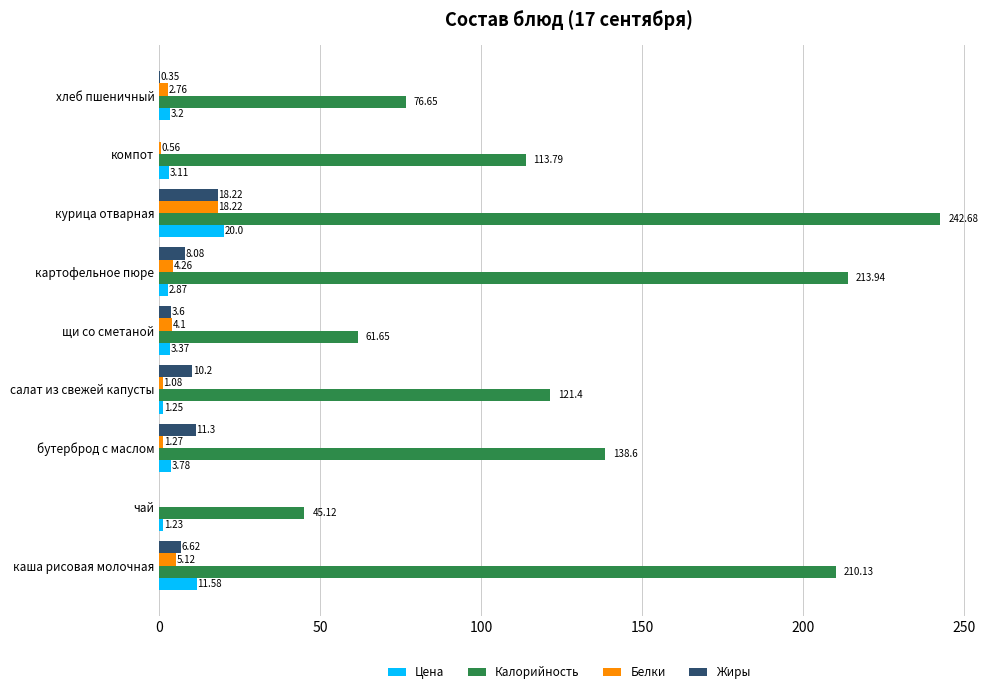

How many series are shown in this chart?

4